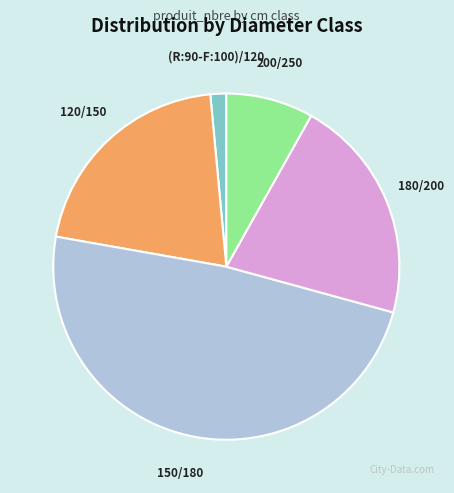

How many slices are in this pie chart?

5